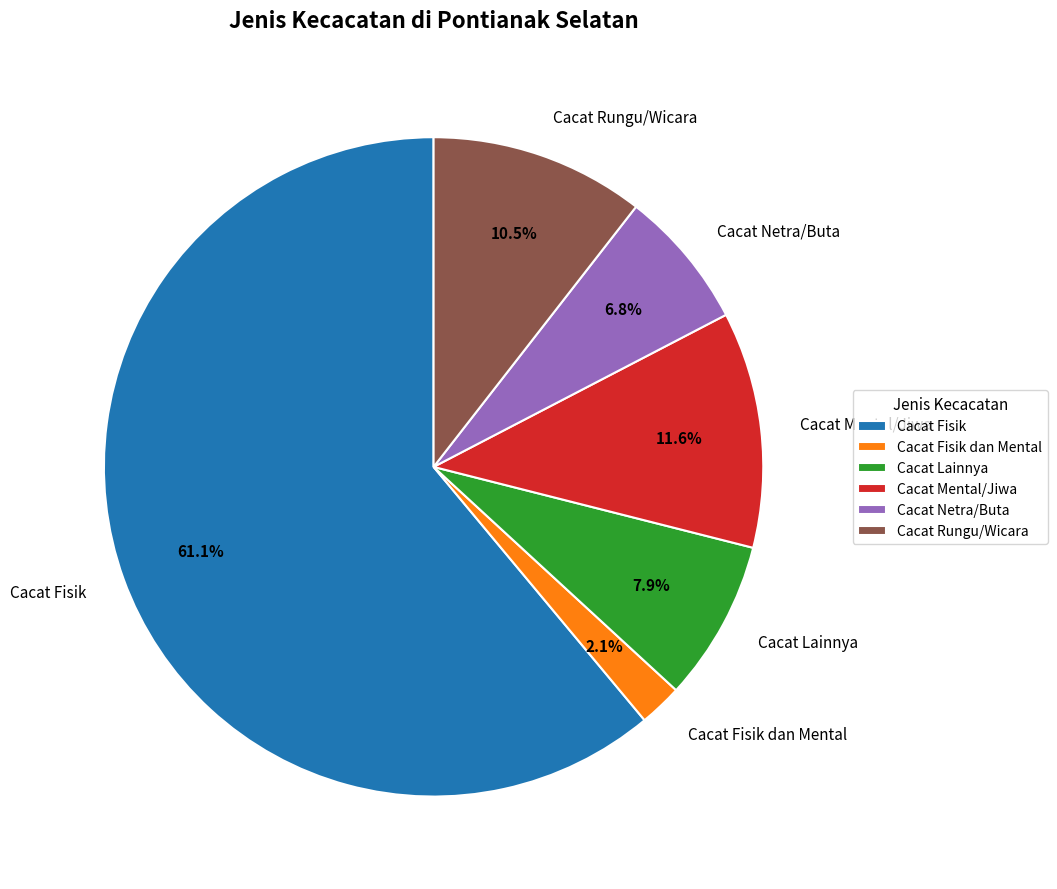

To the nearest percent, what percentage of the pie is Cacat Fisik?

61%